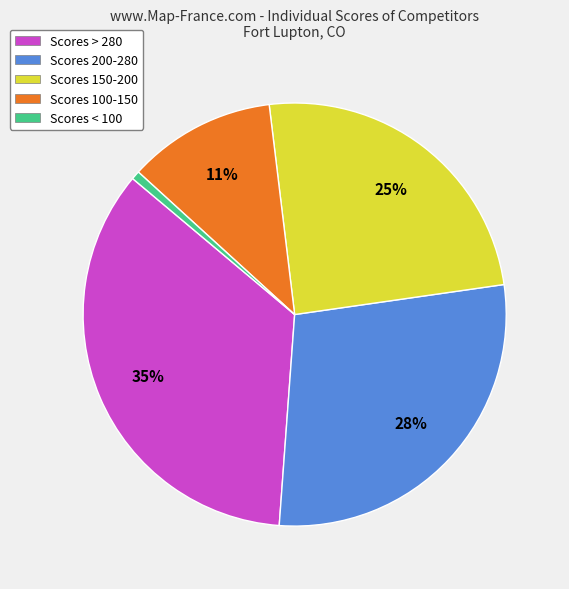

Between Scores < 100 and Scores 150-200, which is larger?

Scores 150-200